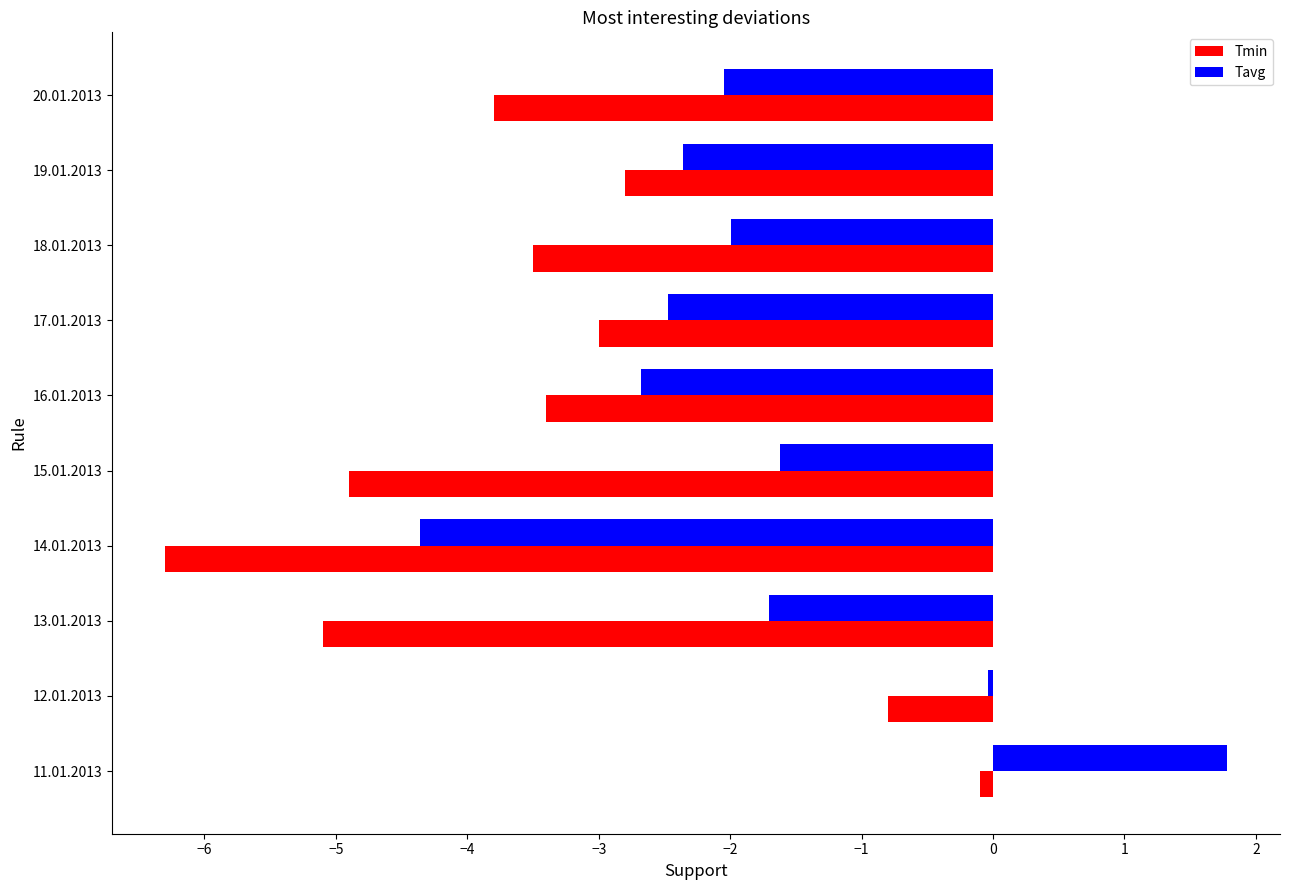

Which category has the lowest value in the Tmin series?

14.01.2013